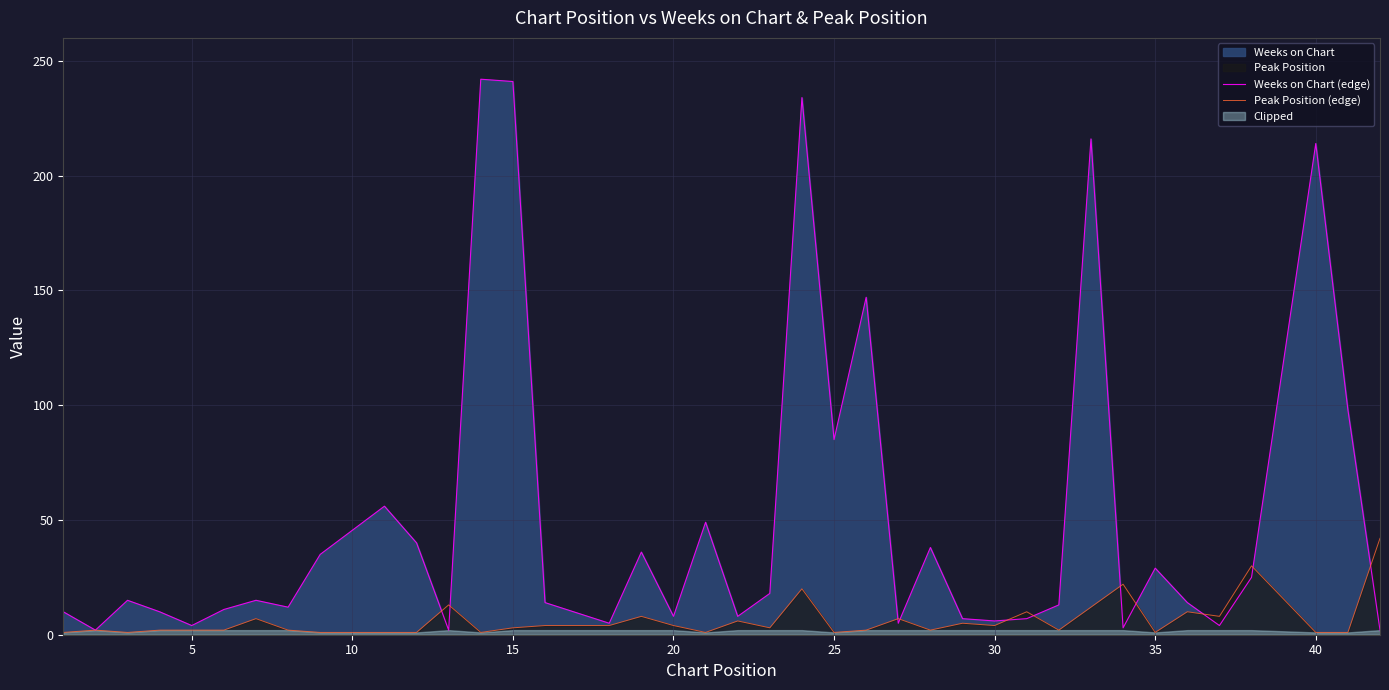

Is the value of Weeks on Chart (edge) at 15 greater than the value of Peak Position (edge) at 35?

Yes